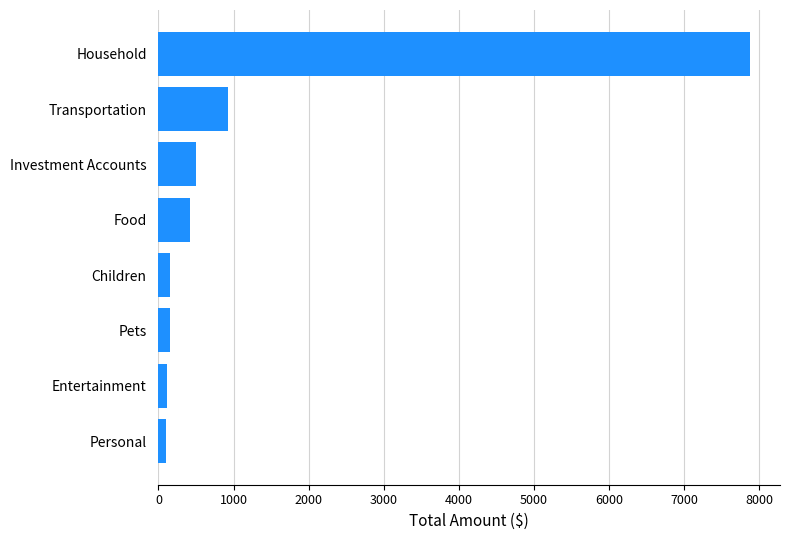

At which label is the value closest to 3990?

Transportation